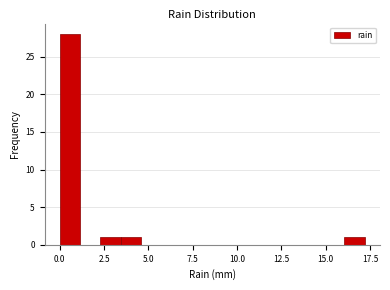

Around what value on the x-axis is the tallest bar? Give the approximate position of its centre, as read against the axis.

0.5